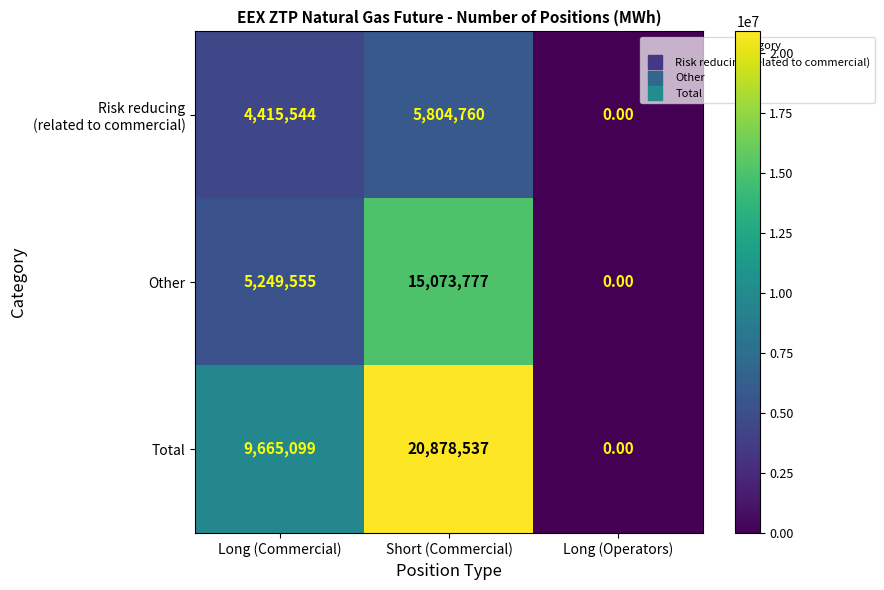

Rank the categories by Total value from highest to lowest.

Short (Commercial), Long (Commercial), Long (Operators)